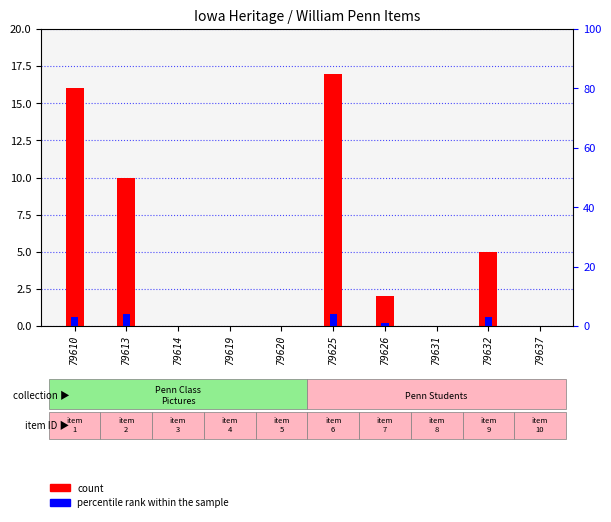

Reading right to left, transcribe all the data shown in this chart.

count: 0	5	0	2	17	0	0	0	10	16
percentile rank within the sample: 0	3	0	1	4	0	0	0	4	3